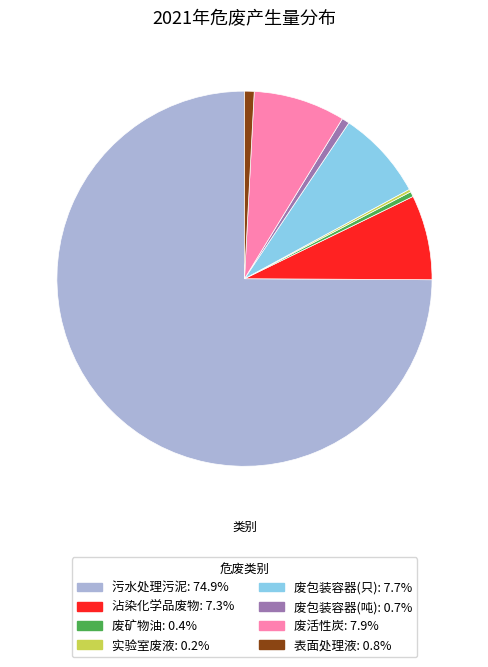

What is the smallest slice in the pie chart?

实验室废液